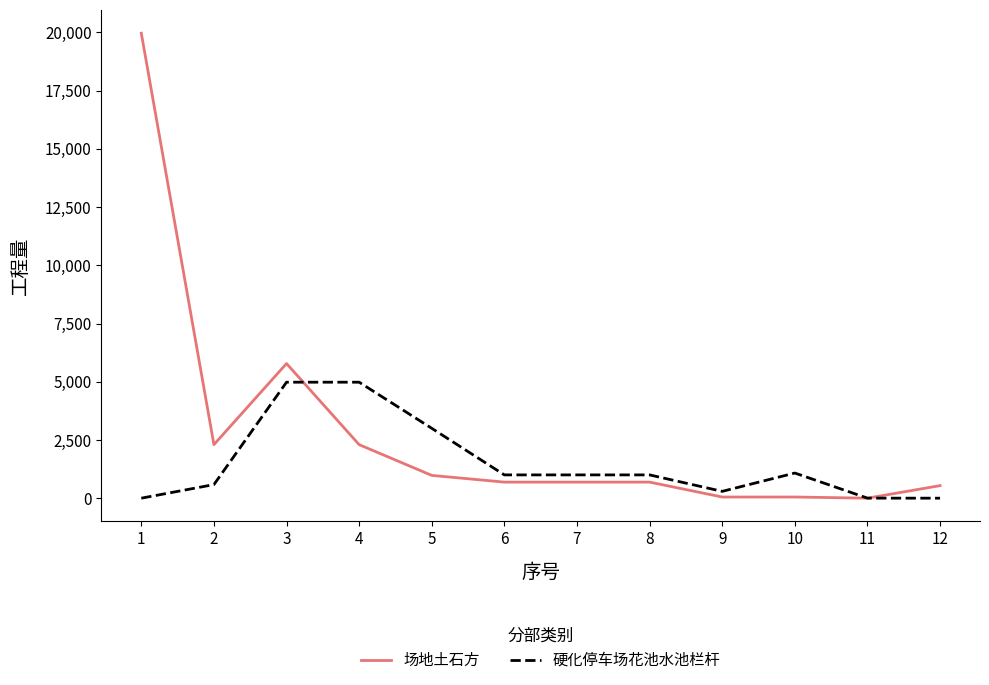

What is the average value of the 硬化停车场花池水池栏杆 series?

1493.4